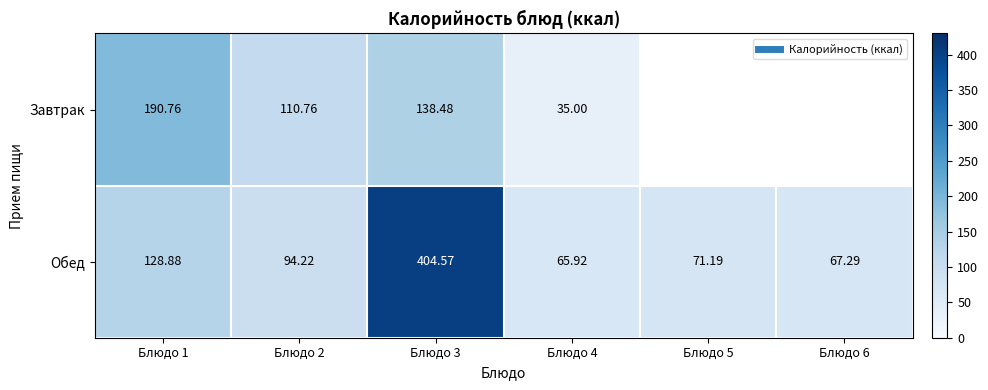

At Блюдо 5, list the series in order from smallest to largest.

Завтрак, Обед